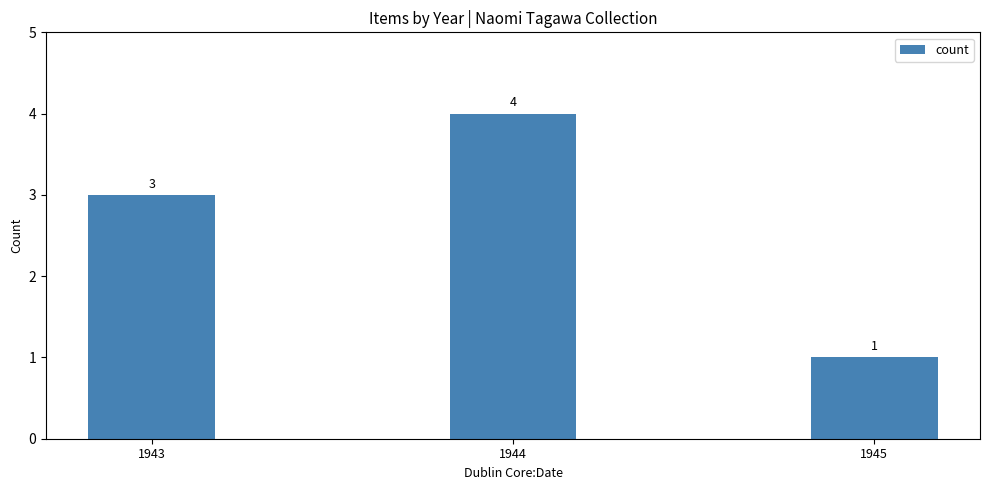

List the labels in order of value, smallest first.

1945, 1943, 1944